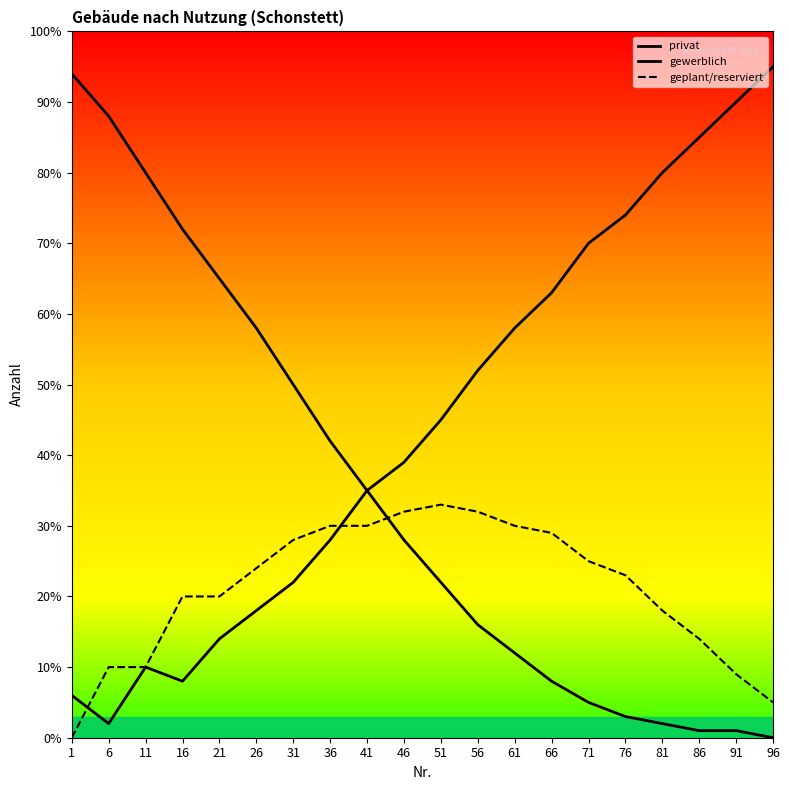

Is it true that privat equals 23 at 56?

False